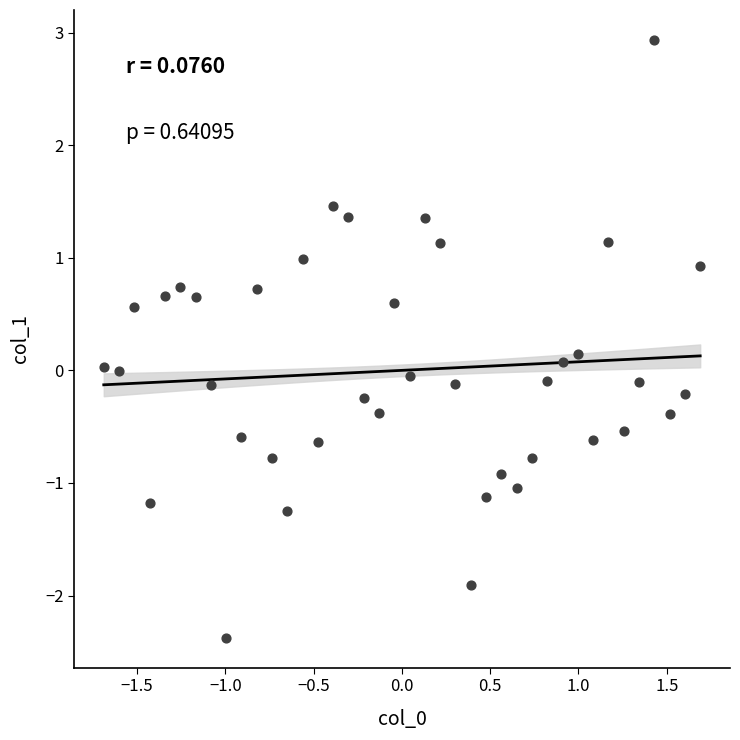

What is the range of X values (max minus min)?

3.4